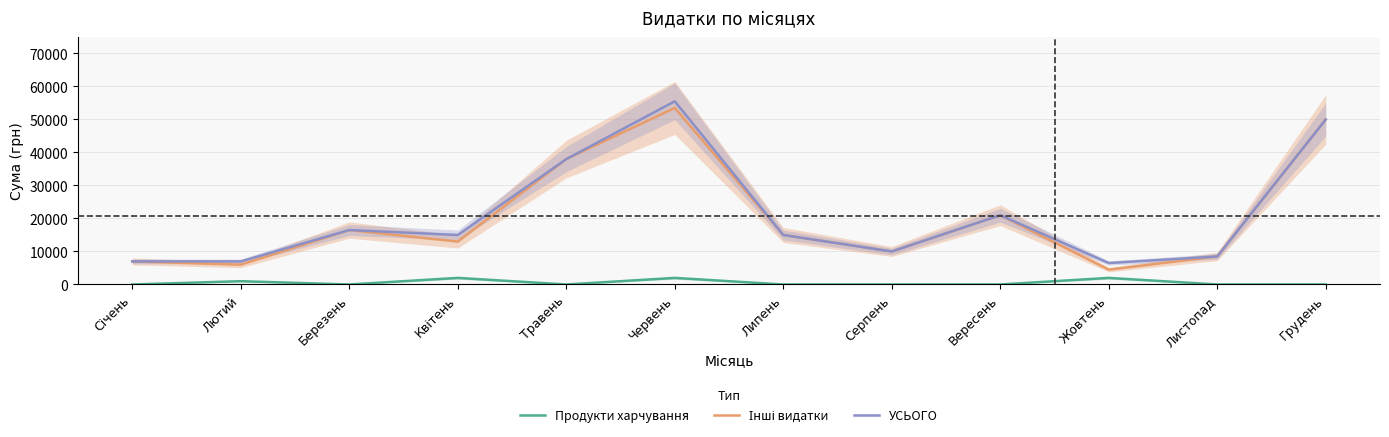

At Листопад, list the series in order from largest to smallest.

Інші видатки, УСЬОГО, Продукти харчування